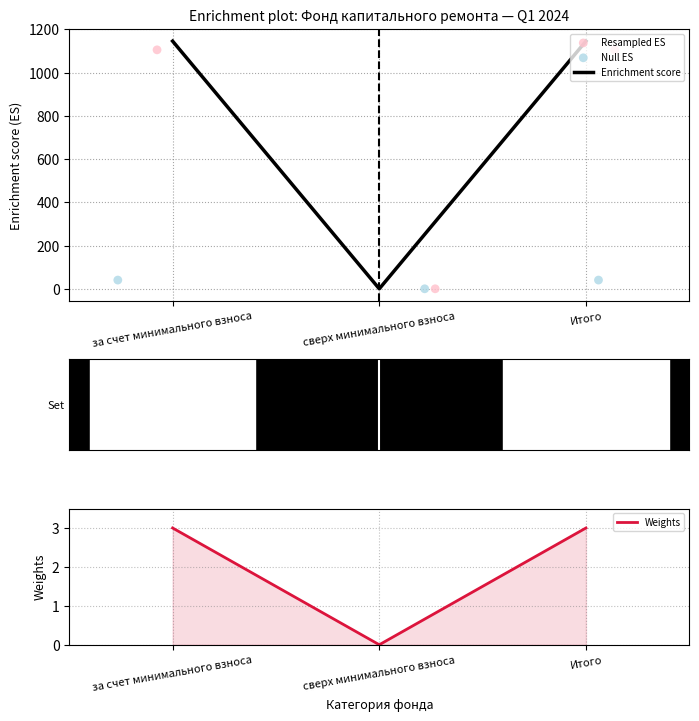

Which series reaches the maximum Y coordinate?

Enrichment score